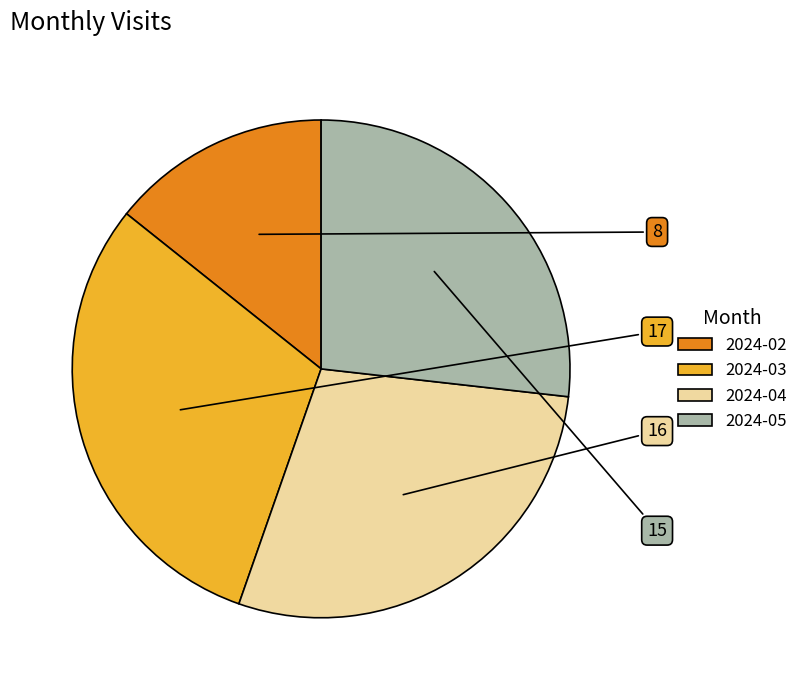

How many slices are in this pie chart?

4